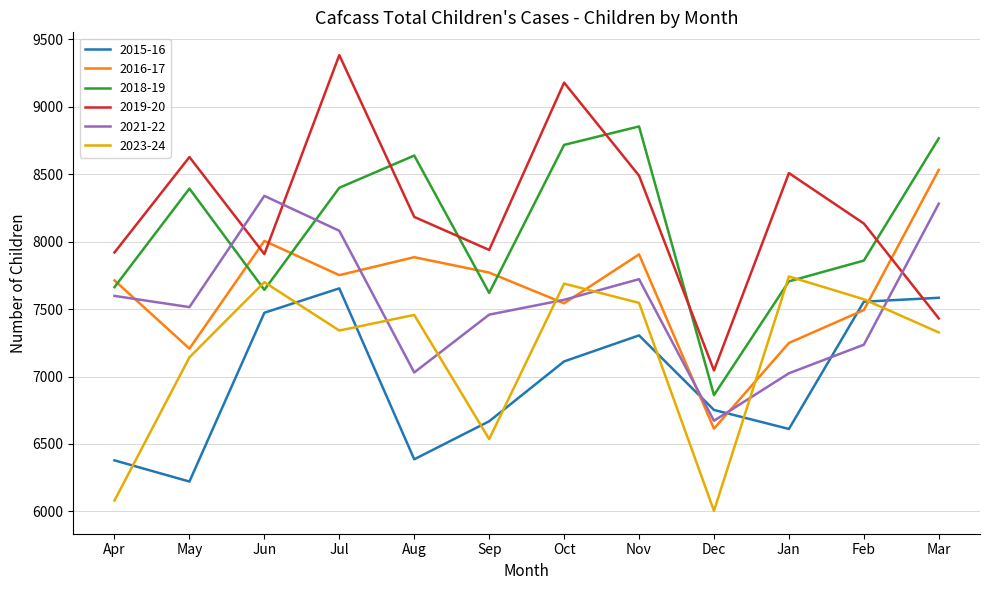

What position from the right is Apr?

12